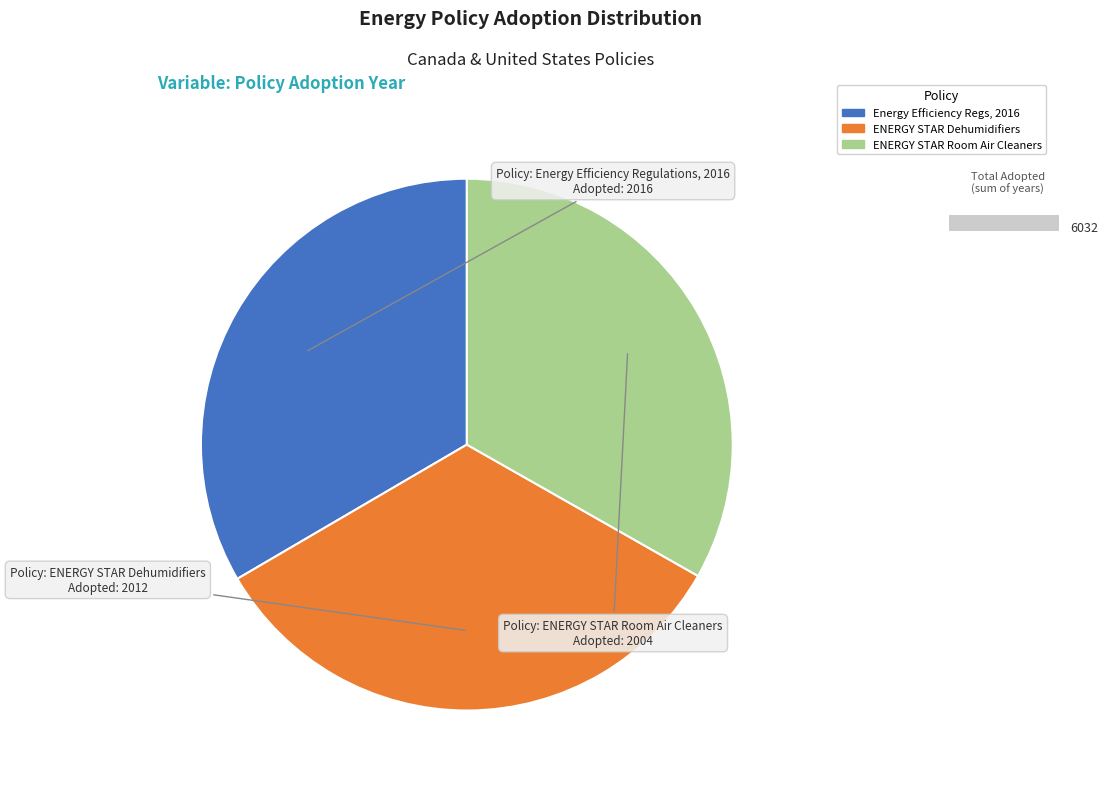

To the nearest percent, what percentage of the pie is Energy Efficiency Regulations, 2016?

33%